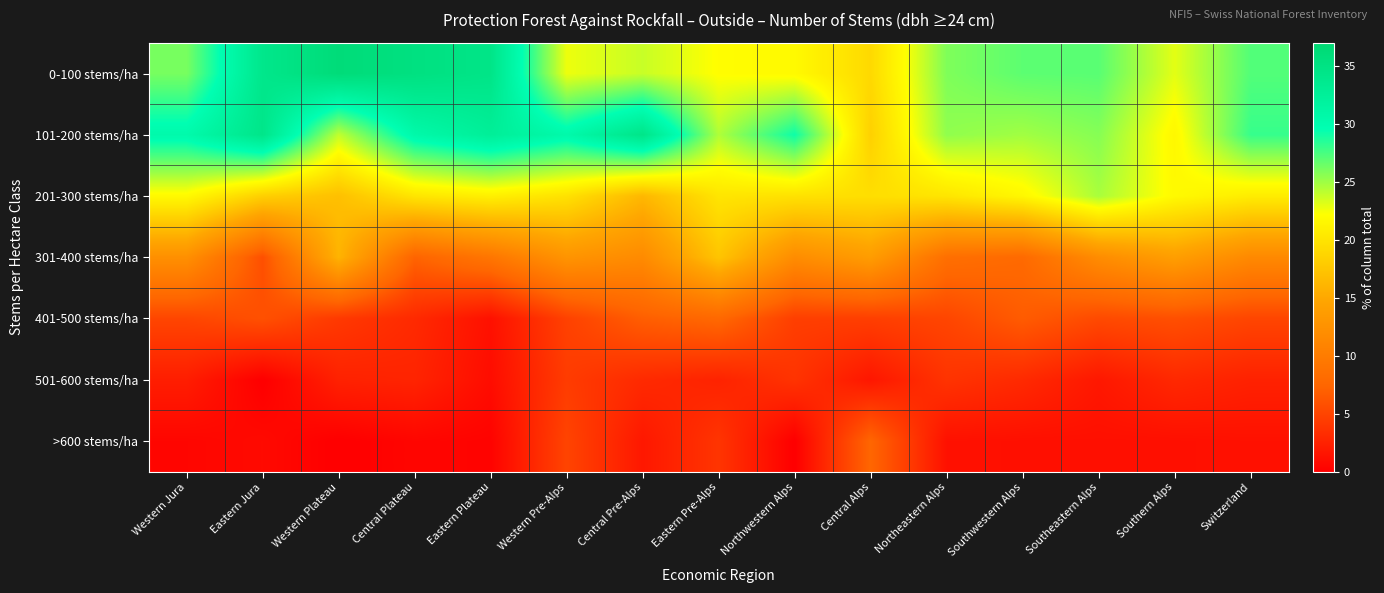

Between Central Pre-Alps and Southern Alps, which series saw the biggest shift?

101-200 stems/ha